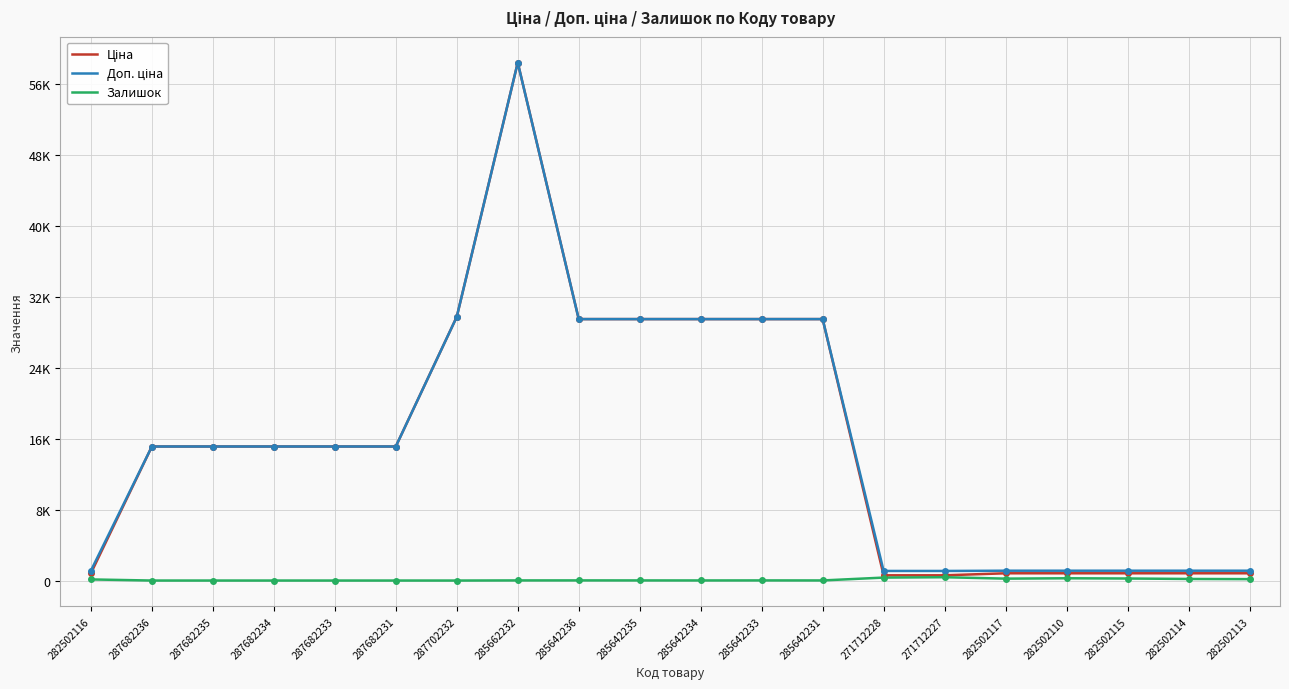

Which category has the highest value in the Залишок series?

271712227